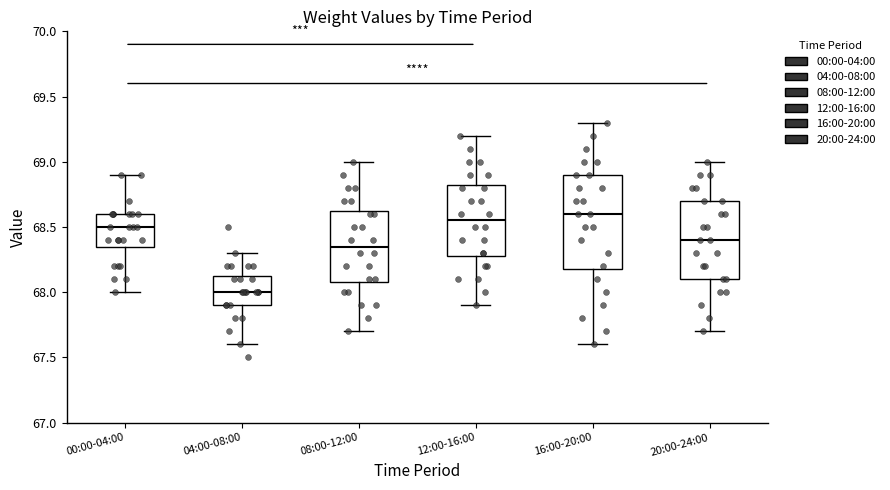

Where is the upper edge of the box for 12:00-16:00 on the y-axis? The values are not printed on the chart, so give them approximately, as read against the axis.

68.85